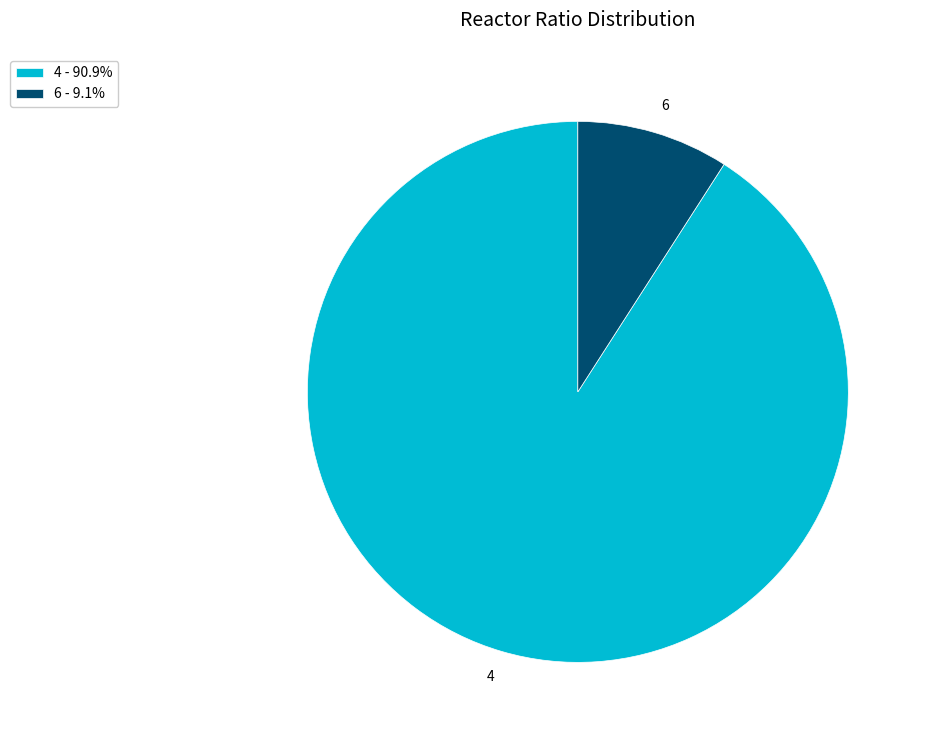

Count the number of slices in the pie.

2